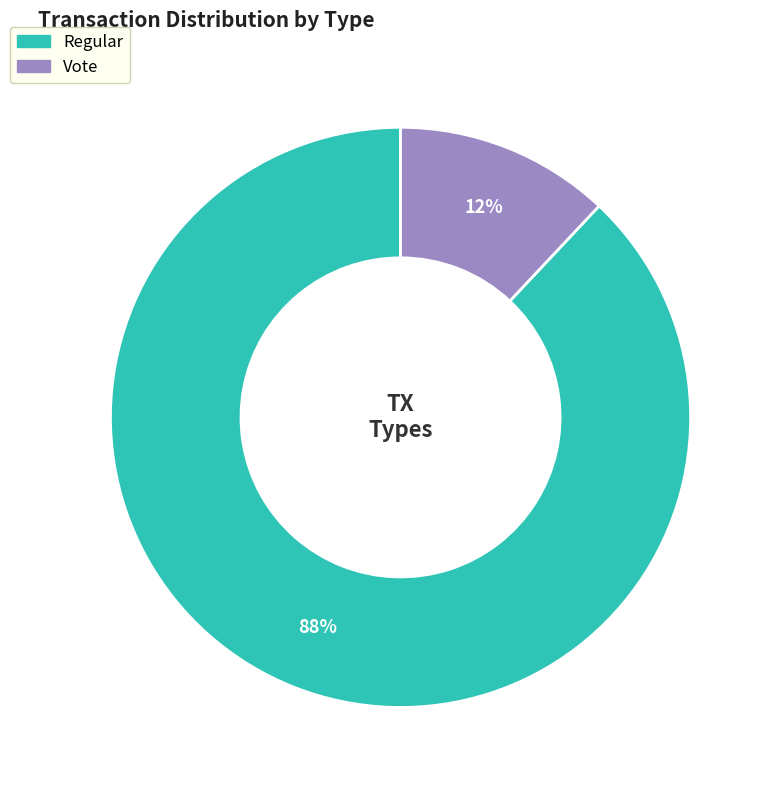

Which category accounts for the majority?

Regular